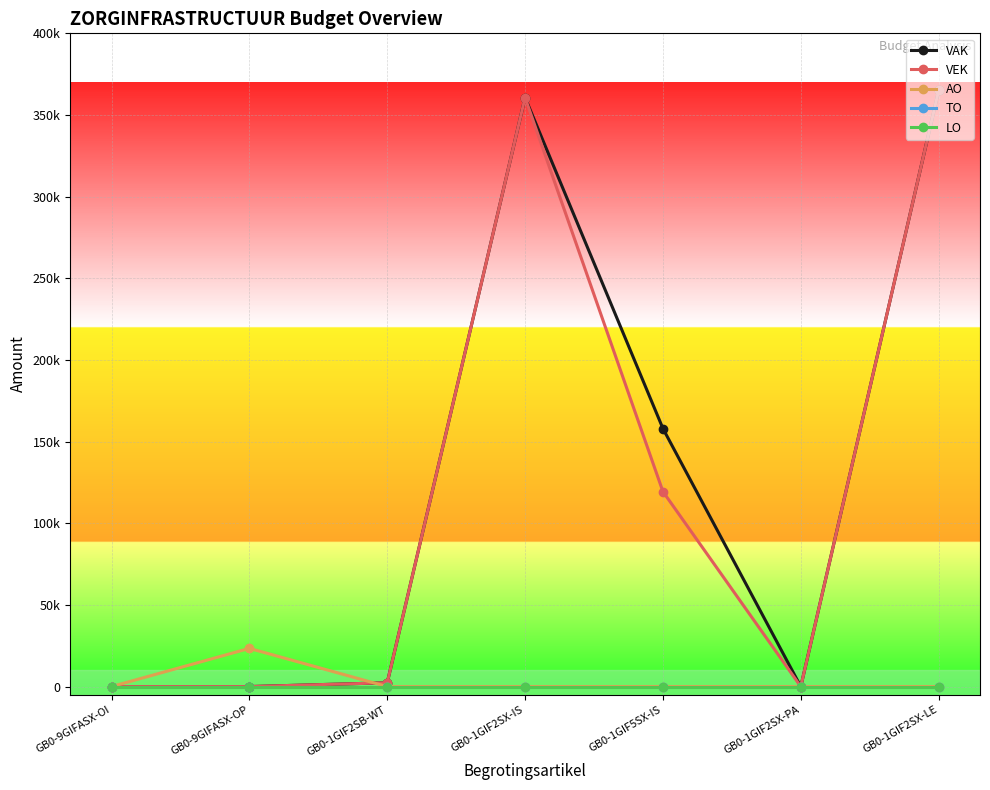

Which has a higher value, GB0-1GIF2SX-PA or GB0-1GIF2SB-WT?

GB0-1GIF2SB-WT